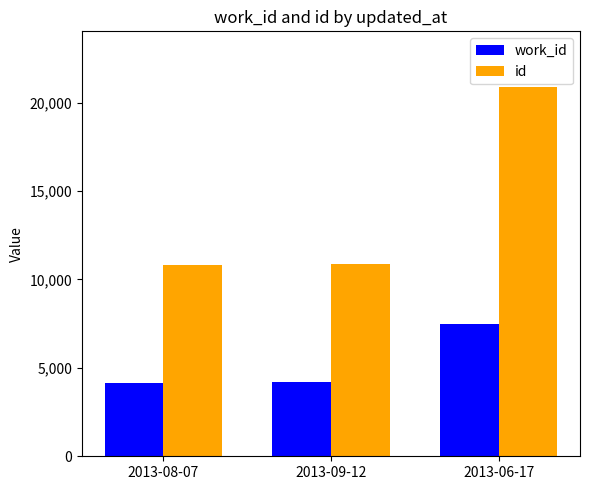

Which category has the highest value in the work_id series?

2013-06-17